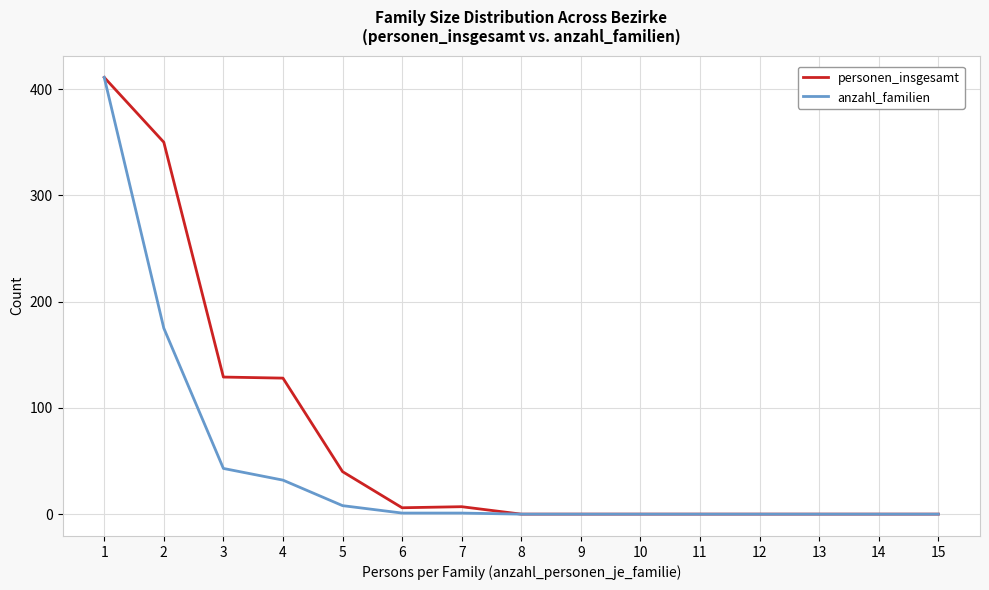

Rank the series at 2 from highest to lowest value.

personen_insgesamt, anzahl_familien